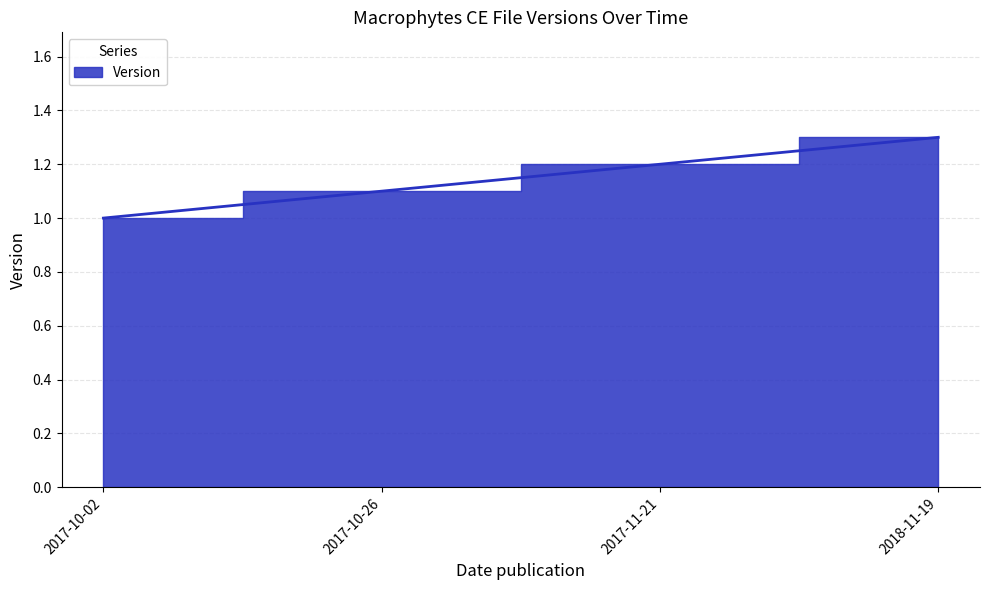

What is the sum of the values at 2018-11-19 and 2017-11-21?

2.5